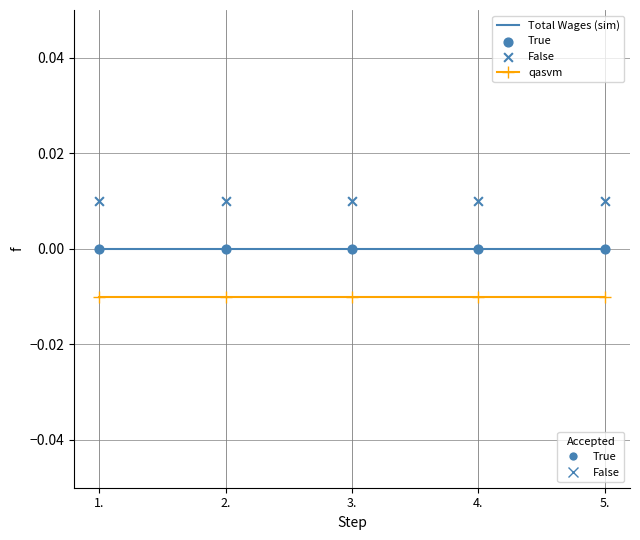

Which series reaches the minimum Y coordinate?

qasvm